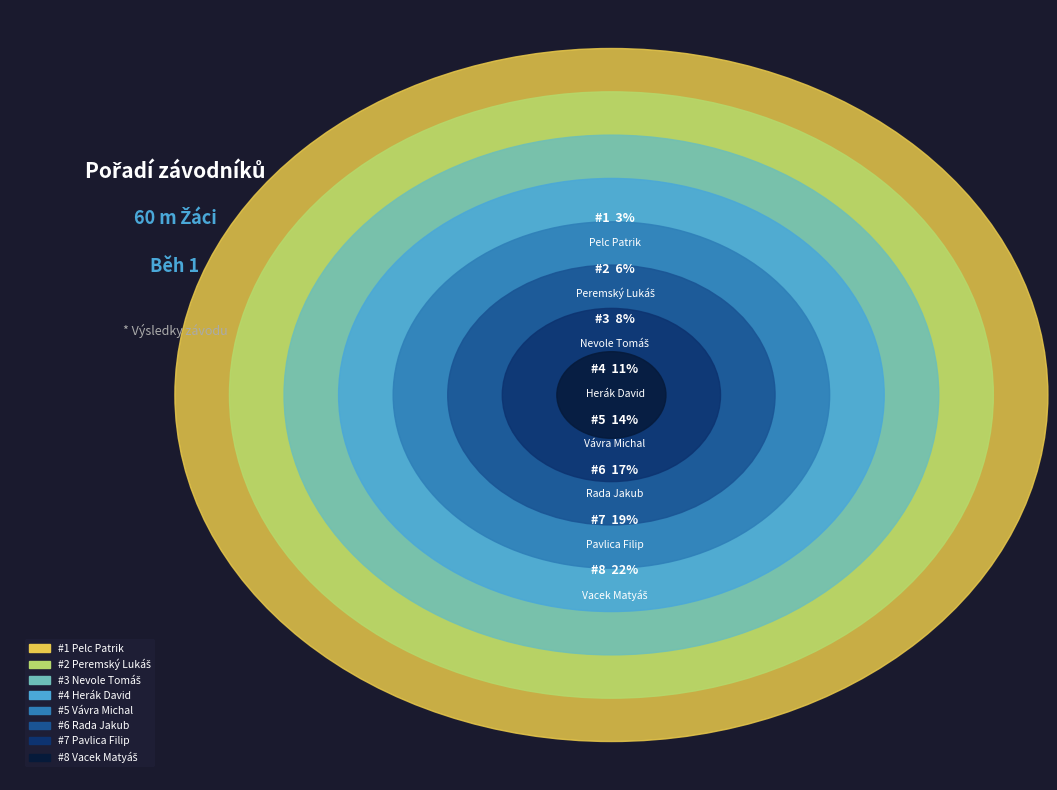

Is Pelc Patrik the majority of the pie?

No